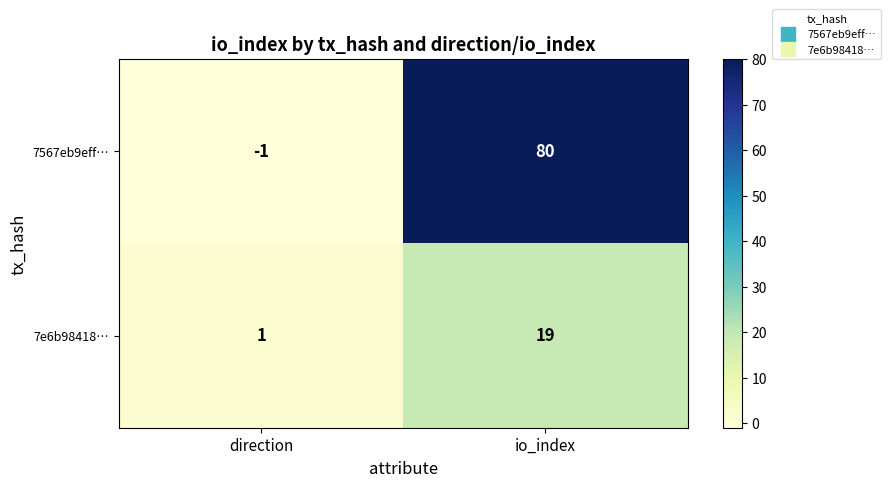

Rank the categories by 7e6b98418… value from highest to lowest.

io_index, direction